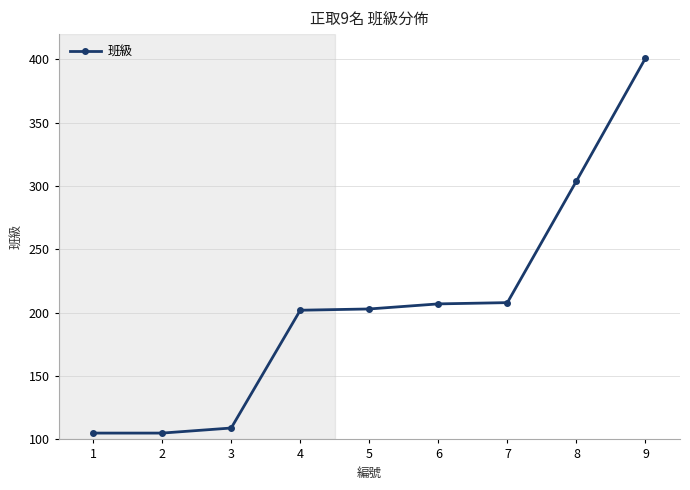

Is this an area chart (filled region under the line)?

No